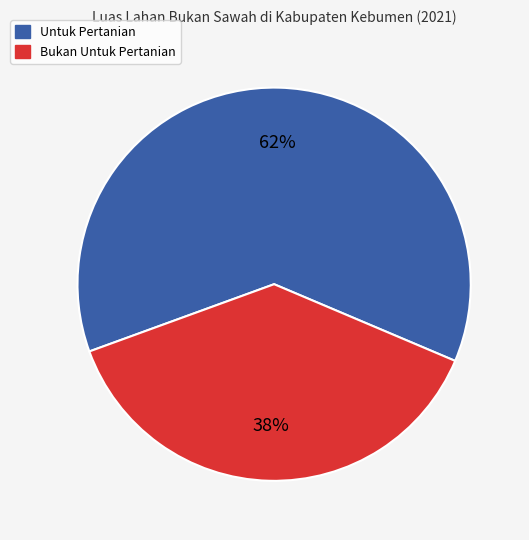

How many segments does this pie chart have?

2